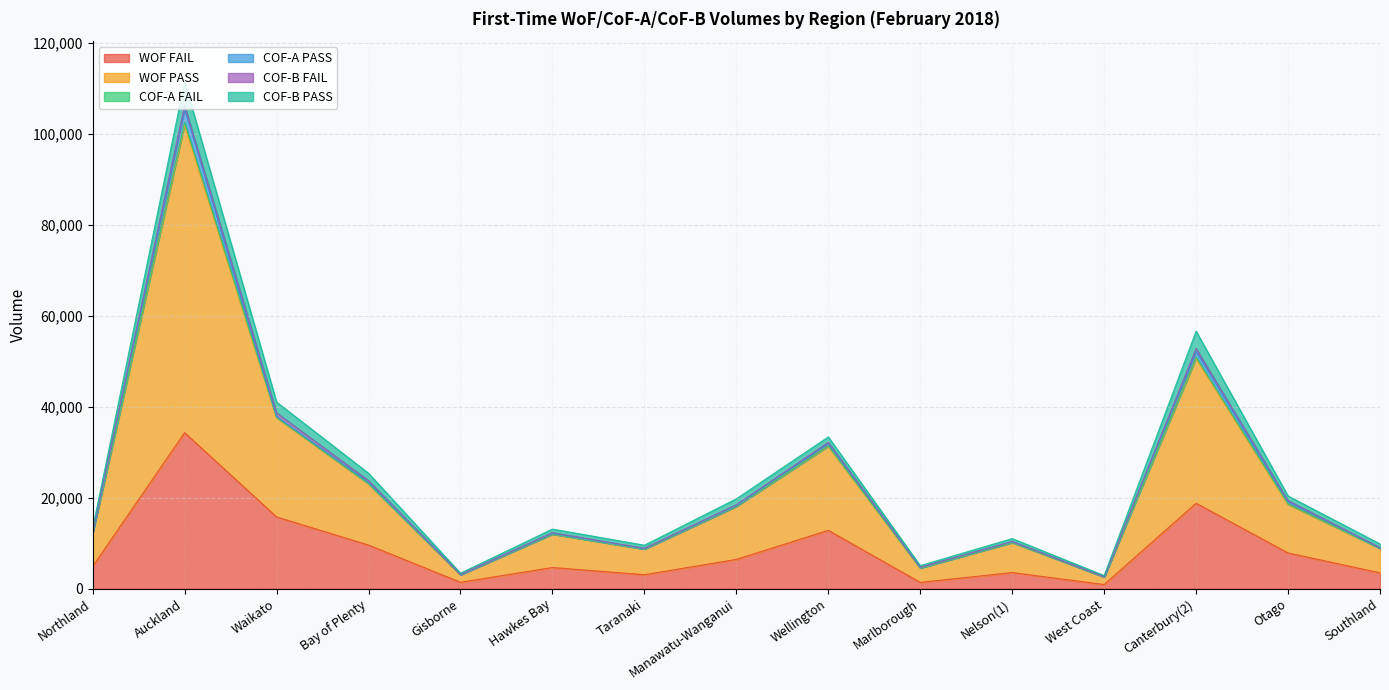

At Manawatu-Wanganui, list the series in order from smallest to largest.

COF-A FAIL, COF-A PASS, COF-B FAIL, COF-B PASS, WOF FAIL, WOF PASS